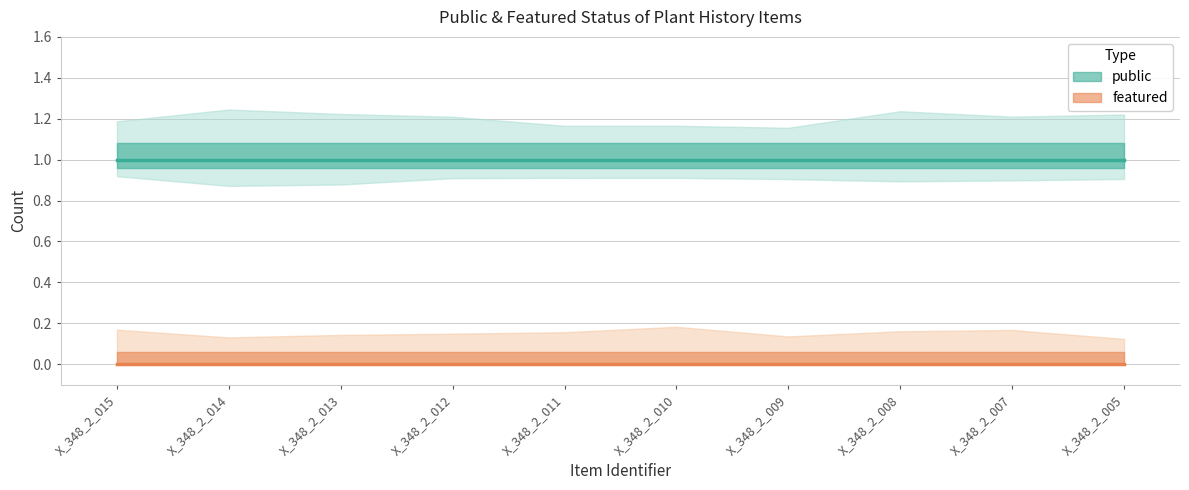

Is it true that public equals 1 at X_348_2_008?

True